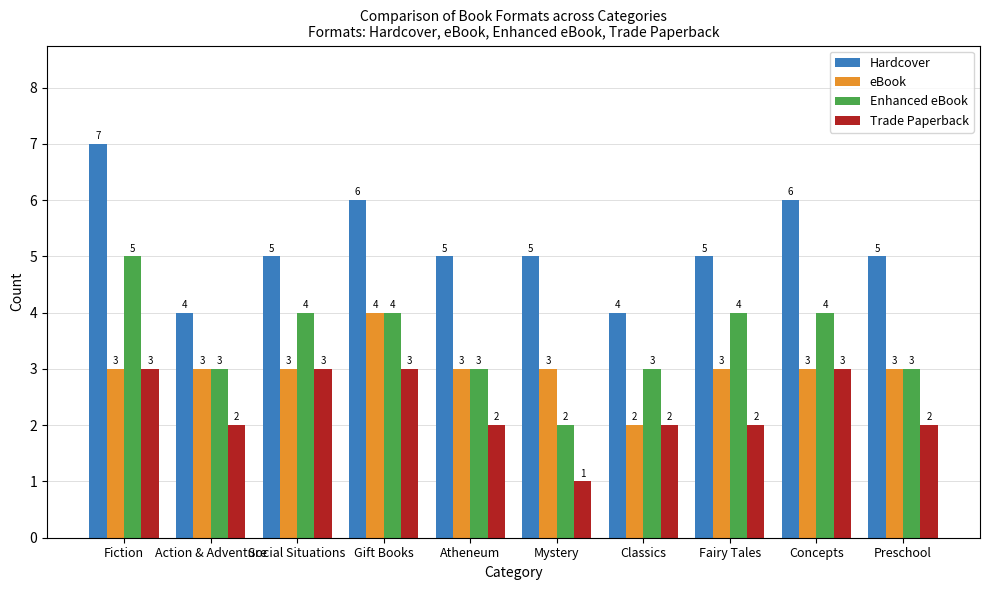

Reading right to left, what are all the values shown in this chart?

Hardcover: Preschool=5	Concepts=6	Fairy Tales=5	Classics=4	Mystery=5	Atheneum=5	Gift Books=6	Social Situations=5	Action & Adventure=4	Fiction=7
eBook: Preschool=3	Concepts=3	Fairy Tales=3	Classics=2	Mystery=3	Atheneum=3	Gift Books=4	Social Situations=3	Action & Adventure=3	Fiction=3
Enhanced eBook: Preschool=3	Concepts=4	Fairy Tales=4	Classics=3	Mystery=2	Atheneum=3	Gift Books=4	Social Situations=4	Action & Adventure=3	Fiction=5
Trade Paperback: Preschool=2	Concepts=3	Fairy Tales=2	Classics=2	Mystery=1	Atheneum=2	Gift Books=3	Social Situations=3	Action & Adventure=2	Fiction=3